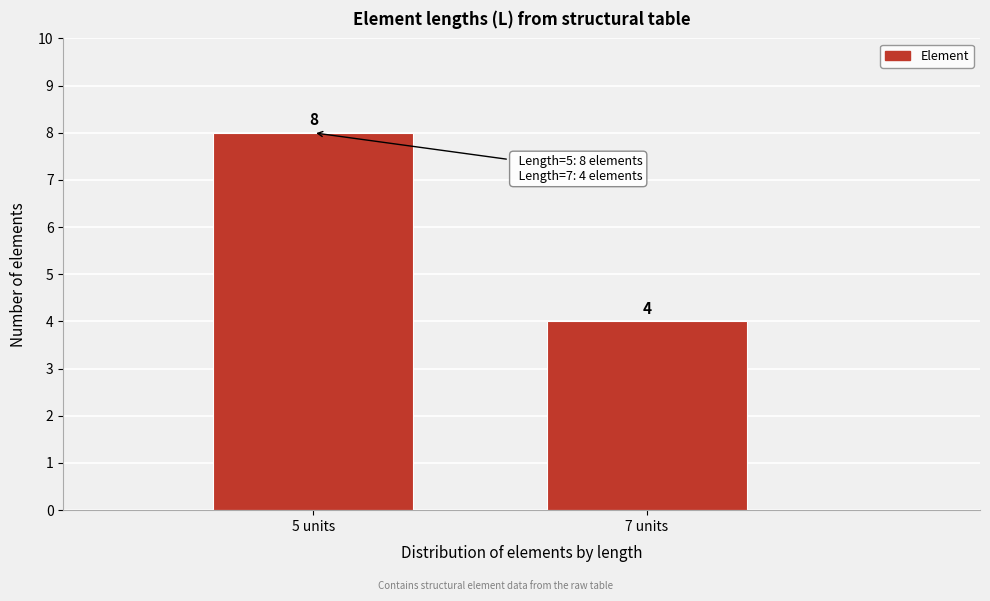

Reading right to left, what are all the values shown in this chart?

7 units=4	5 units=8